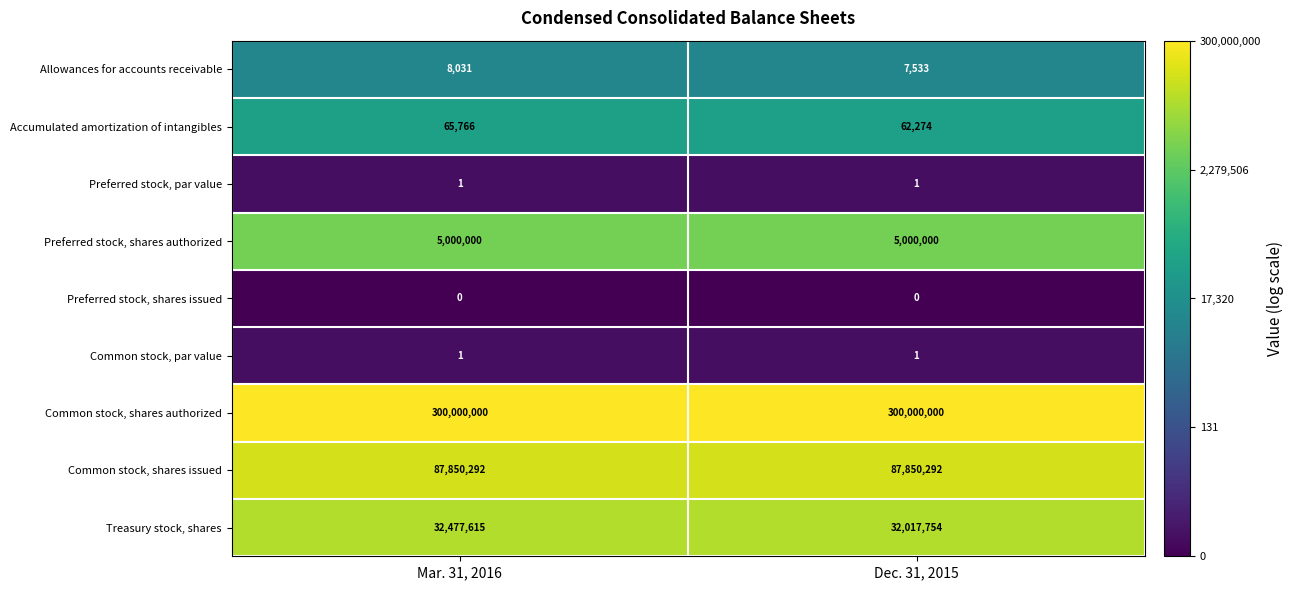

Which series has the widest spread of values?

Treasury stock, shares